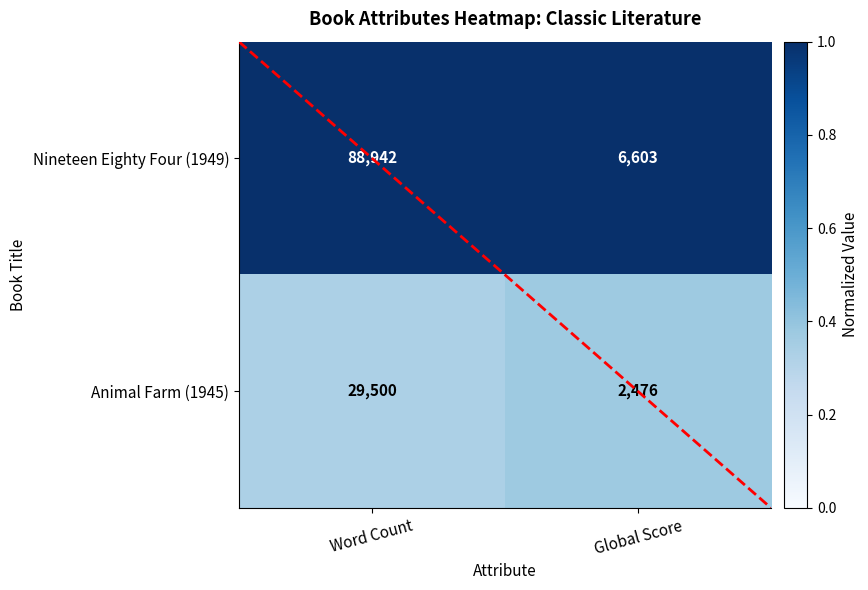

The Nineteen Eighty Four (1949) series shows 1.0 at Word Count. True or false?

True